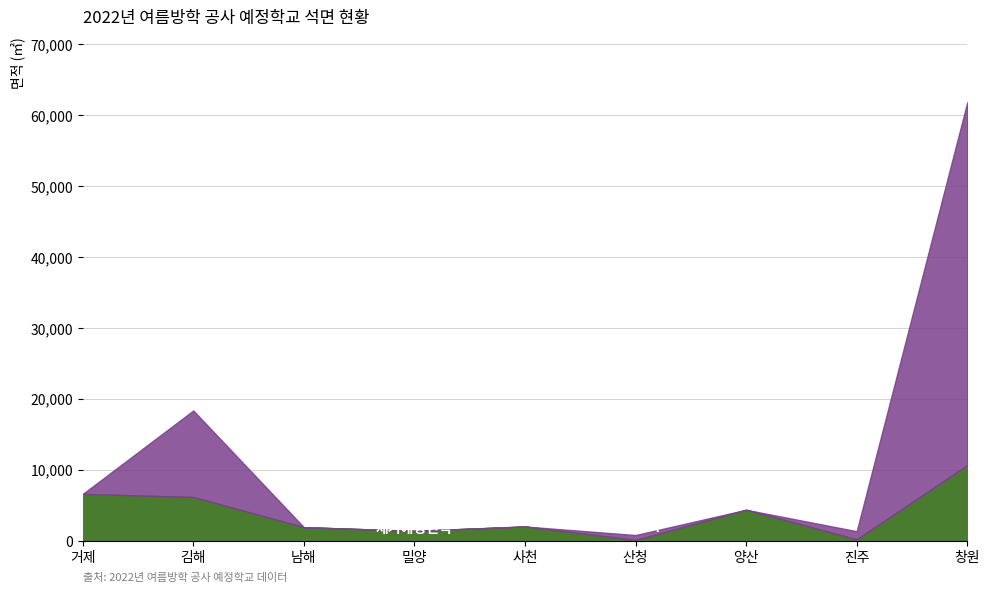

At which category does 잔여면적 reach its first local peak?

김해